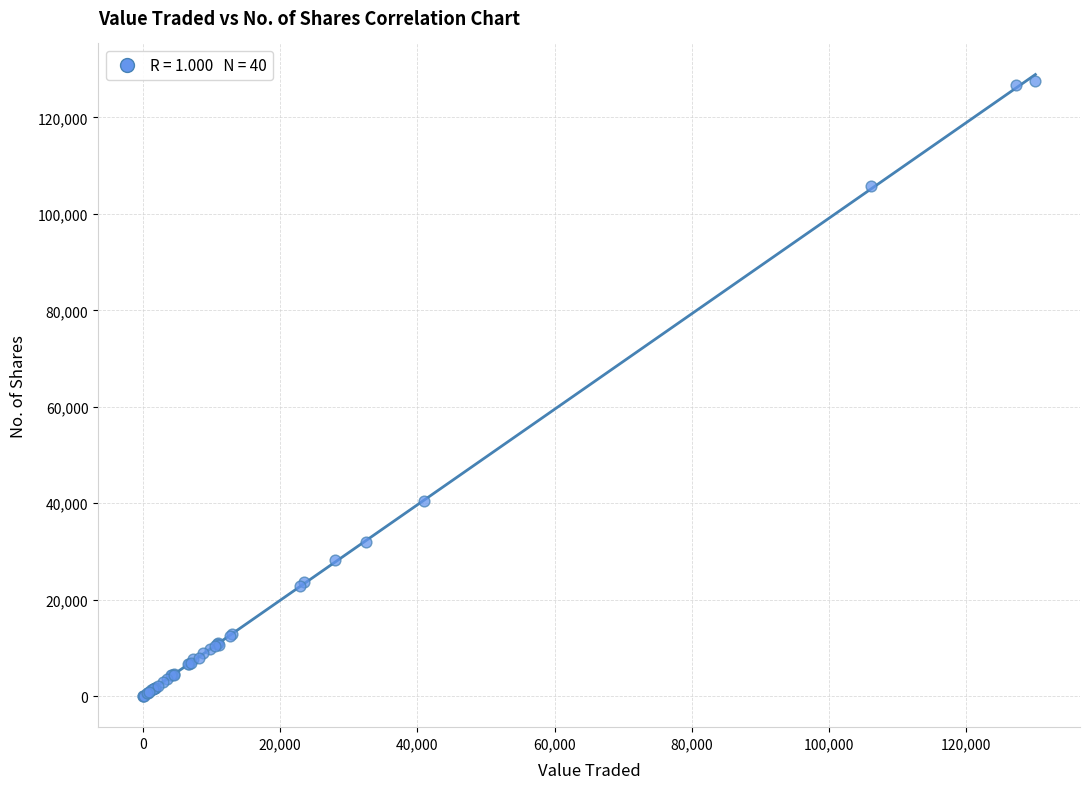

What Y value in the scatter plot is closest to 63836?

40478